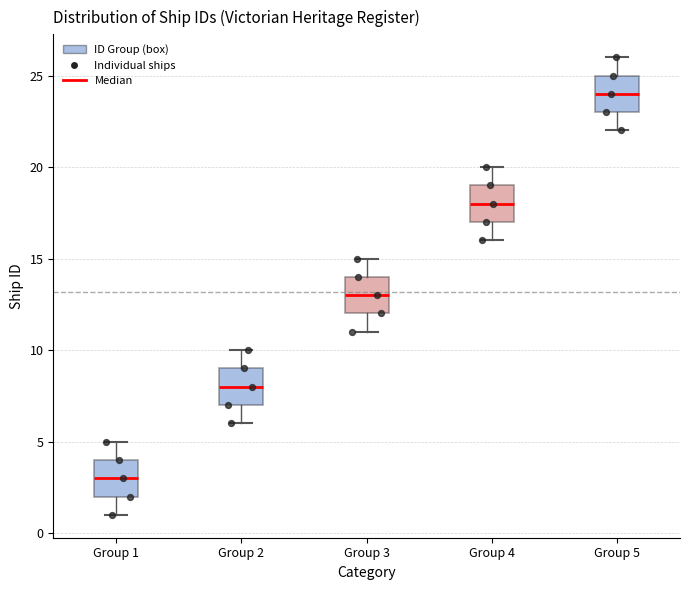

Where does the upper whisker of the box for Group 4 end on the y-axis? The values are not printed on the chart, so give them approximately, as read against the axis.

20